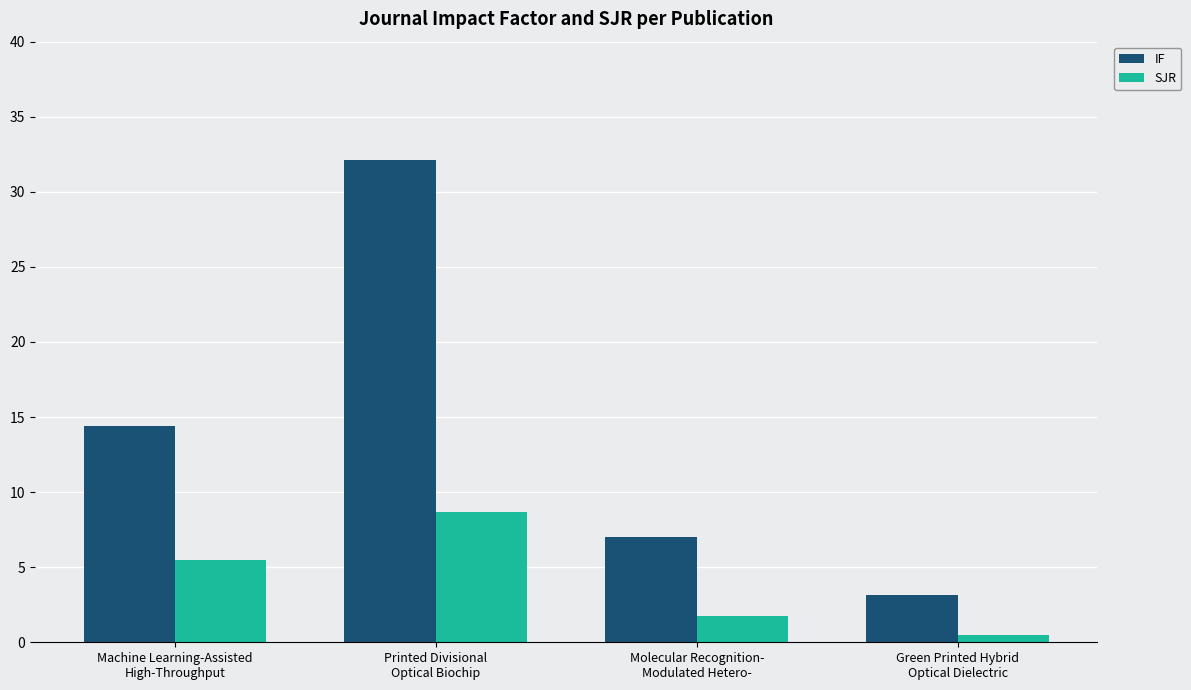

Reading left to right, transcribe all the data shown in this chart.

IF: Machine Learning-Assisted
High-Throughput=14.4	Printed Divisional
Optical Biochip=32.1	Molecular Recognition-
Modulated Hetero-=7.0	Green Printed Hybrid
Optical Dielectric=3.2
SJR: Machine Learning-Assisted
High-Throughput=5.5	Printed Divisional
Optical Biochip=8.7	Molecular Recognition-
Modulated Hetero-=1.7	Green Printed Hybrid
Optical Dielectric=0.5